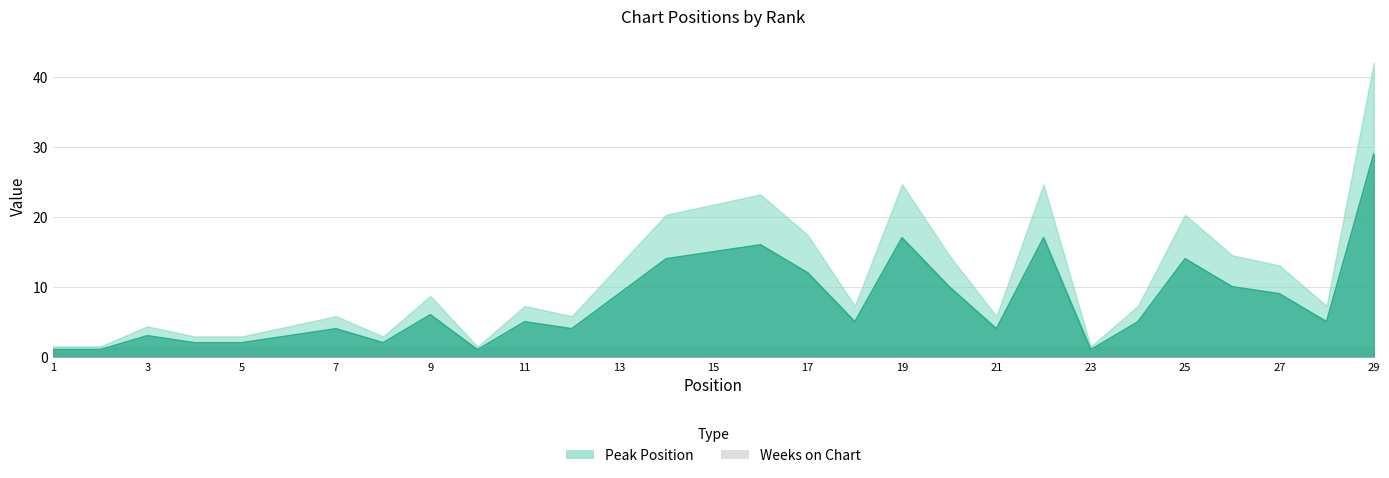

What is the value of the 7th point from the left?

4